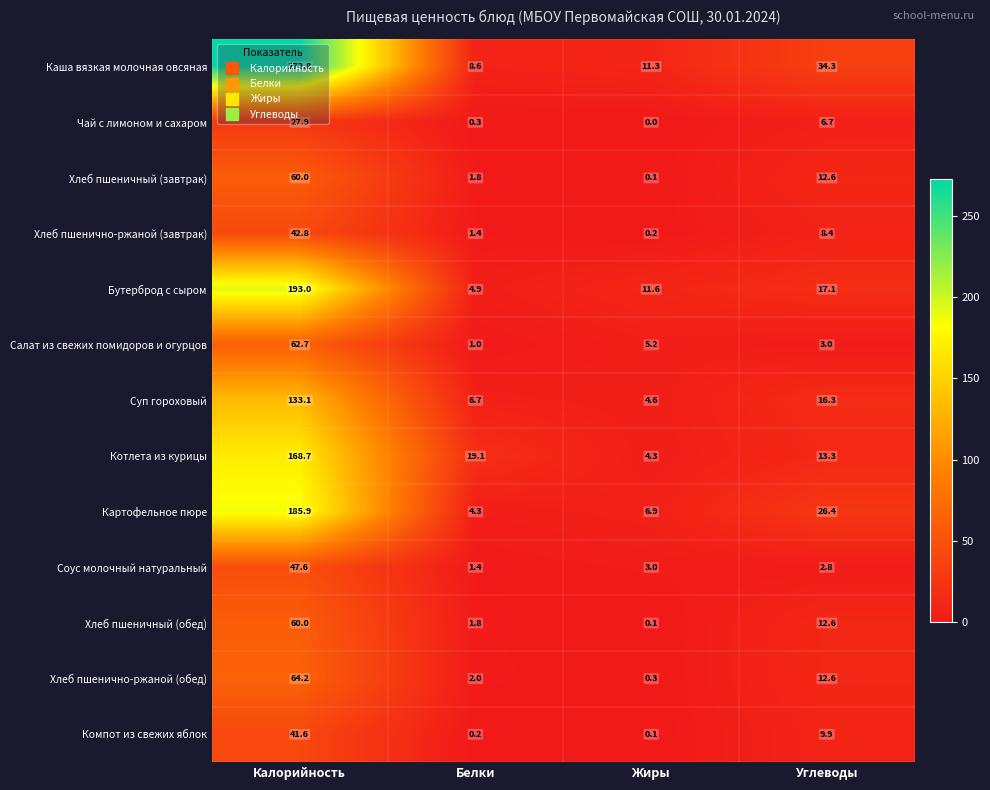

Between Калорийность and Жиры, which series saw the biggest shift?

Каша вязкая молочная овсяная